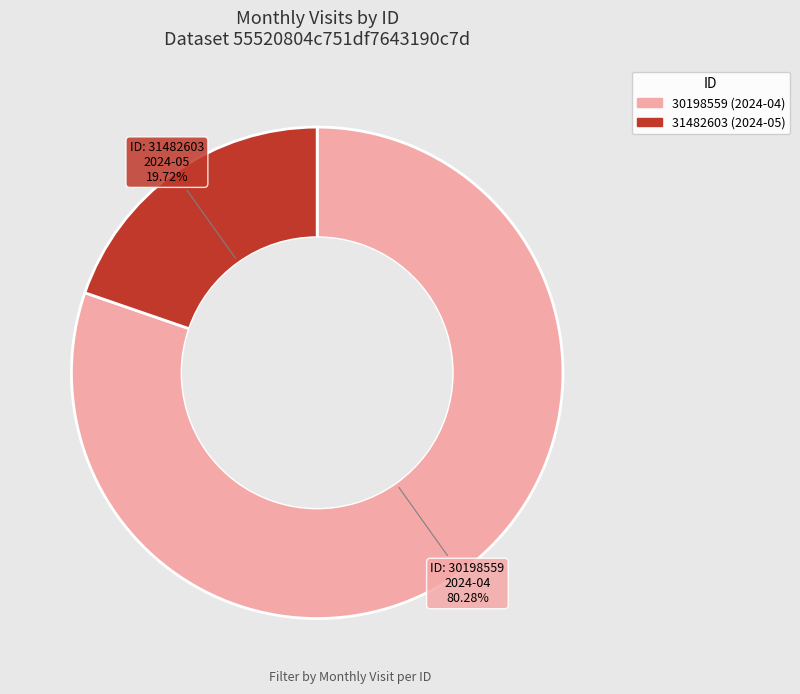

Combined, what portion of the pie is 30198559 and 31482603?

100.0%